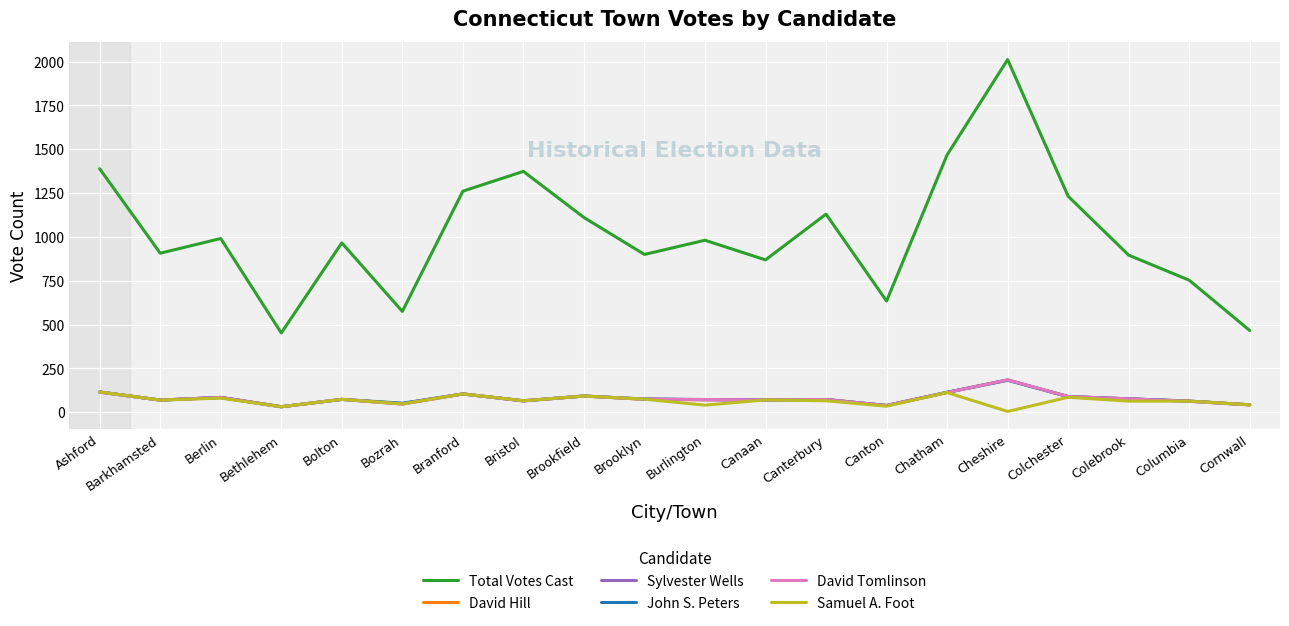

Which label corresponds to the smallest value in the chart?

Cheshire